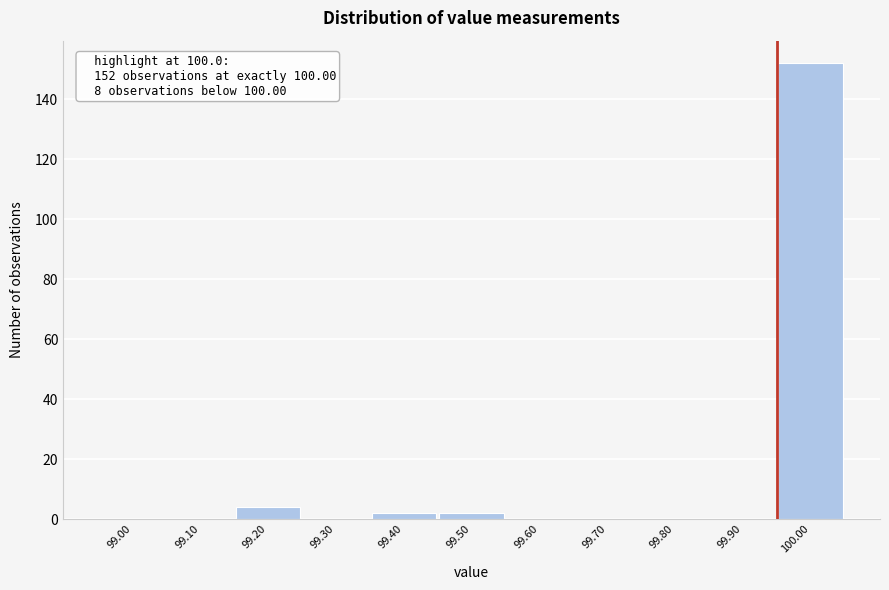

Reading left to right, extract all data points from this chart.

99.00=0	99.10=0	99.20=4	99.30=0	99.40=2	99.50=2	99.60=0	99.70=0	99.80=0	99.90=0	100.00=152